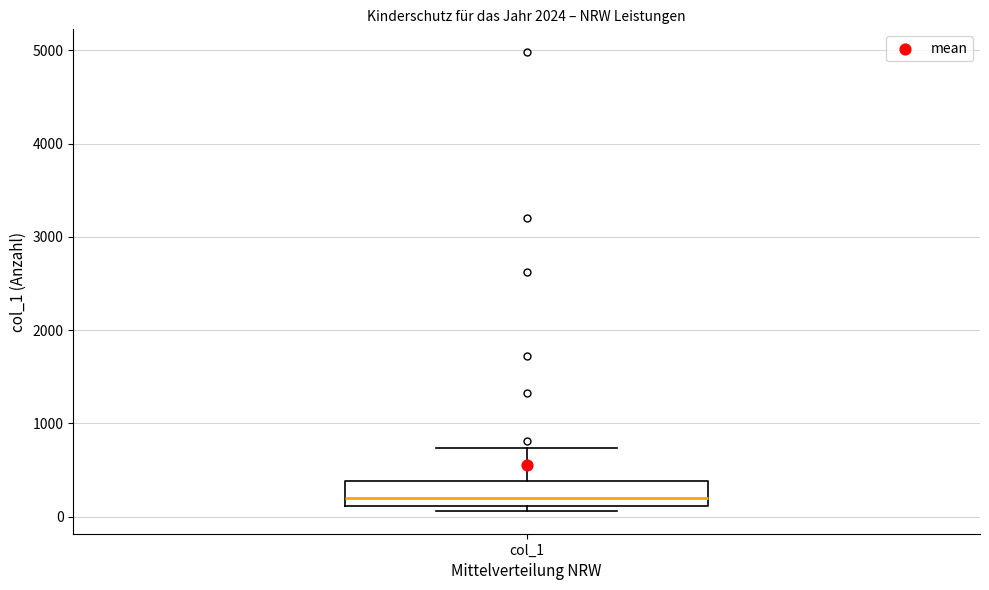

Read this box plot against the y-axis: the position of the median line, the range covered by the box, and the ends of both whiskers. The values are not printed on the chart, so give them approximately, as read against the axis.

median 200, box 100 to 400, whiskers 100 (just below the box's lower edge) to 700